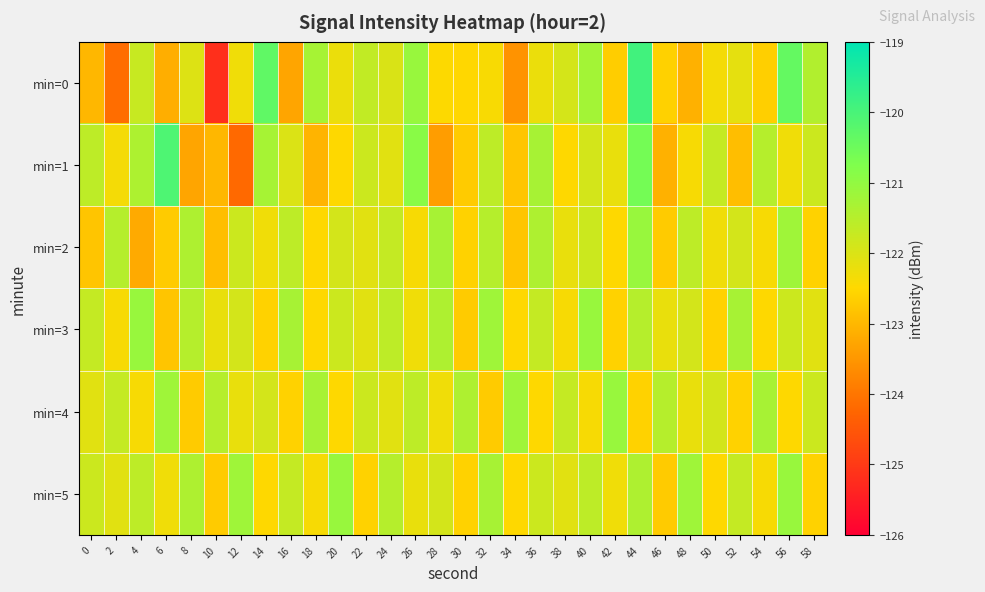

What is the total value across all series at 38?

-732.8